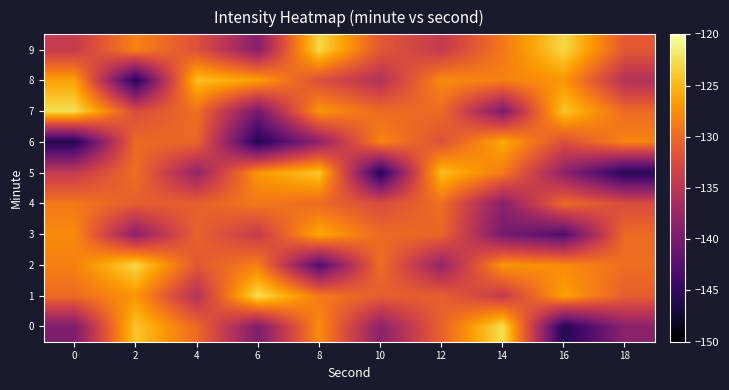

Reading left to right, what are all the values shown in this chart?

0: 0=-139.7	2=-124.1	4=-130.0	6=-139.7	8=-127.6	10=-138.6	12=-130.5	14=-122.5	16=-146.1	18=-138.6
1: 0=-129.9	2=-127.0	4=-135.7	6=-122.5	8=-128.8	10=-130.9	12=-130.8	14=-134.3	16=-126.3	18=-130.9
2: 0=-128.4	2=-122.9	4=-131.4	6=-128.4	8=-142.8	10=-129.6	12=-138.0	14=-126.9	16=-127.6	18=-129.6
3: 0=-127.7	2=-138.6	4=-130.5	6=-134.3	8=-125.7	10=-129.9	12=-130.3	14=-140.1	16=-142.8	18=-129.9
4: 0=-128.9	2=-130.9	4=-130.8	6=-128.9	8=-129.9	10=-132.5	12=-129.6	14=-138.9	16=-129.9	18=-132.5
5: 0=-134.4	2=-129.6	4=-138.0	6=-126.9	8=-124.1	10=-145.9	12=-124.5	14=-128.8	16=-138.4	18=-145.9
6: 0=-146.1	2=-129.9	4=-130.3	6=-146.1	8=-138.4	10=-128.1	12=-132.0	14=-125.7	16=-132.2	18=-128.1
7: 0=-122.5	2=-132.5	4=-129.6	6=-140.1	8=-127.0	10=-130.0	12=-129.9	14=-139.7	16=-124.1	18=-130.0
8: 0=-126.3	2=-145.9	4=-124.5	6=-126.3	8=-132.2	10=-135.7	12=-127.7	14=-128.4	16=-127.0	18=-135.7
9: 0=-134.3	2=-128.1	4=-132.0	6=-138.9	8=-122.9	10=-131.4	12=-134.4	14=-128.9	16=-122.9	18=-131.4